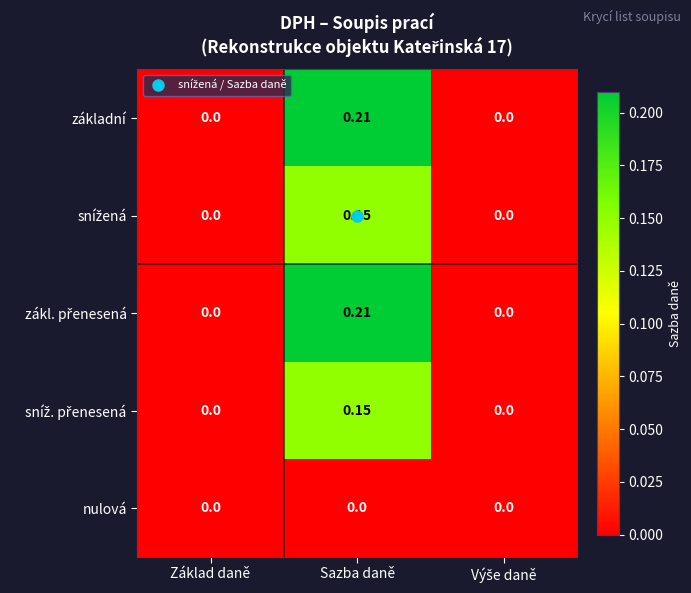

At which category does the chart reach its peak across all series?

Sazba daně